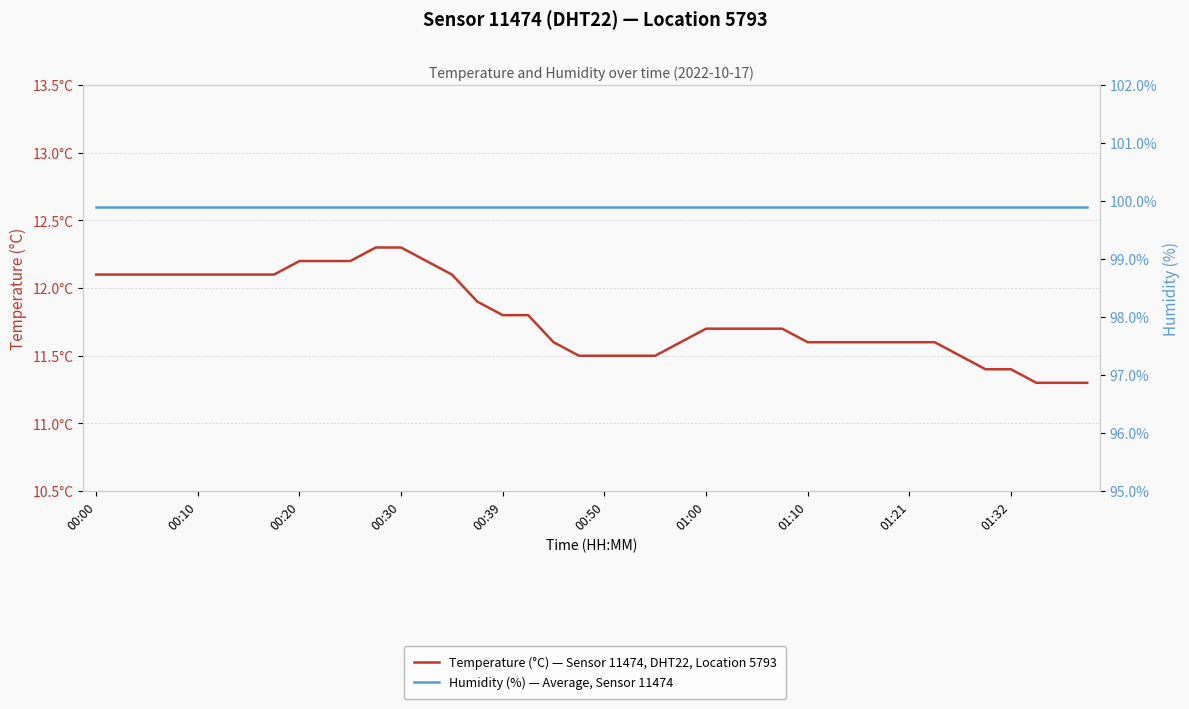

How many data points does each series have?

40